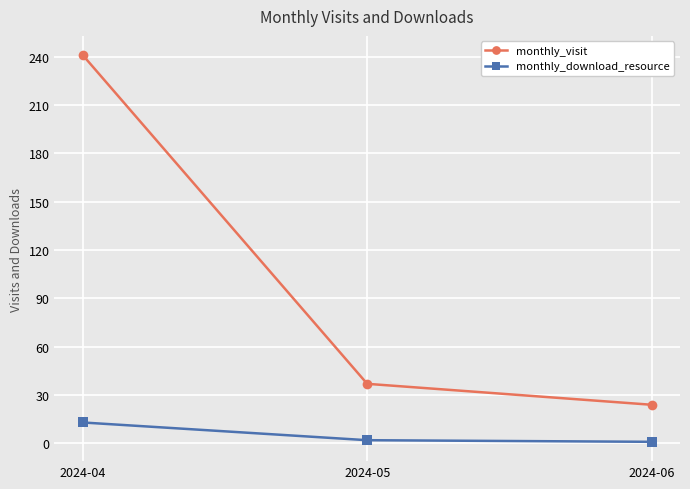

What is the sum of the monthly_visit values at 2024-06 and 2024-05?

61